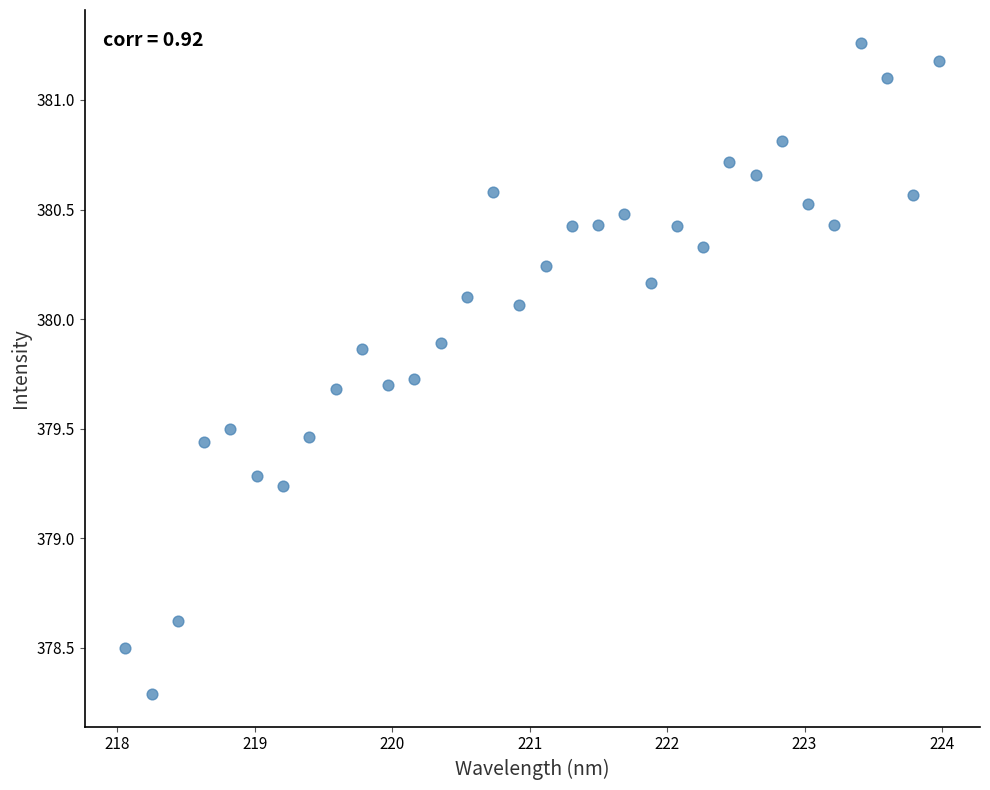

What is the range of X values (max minus min)?

5.9